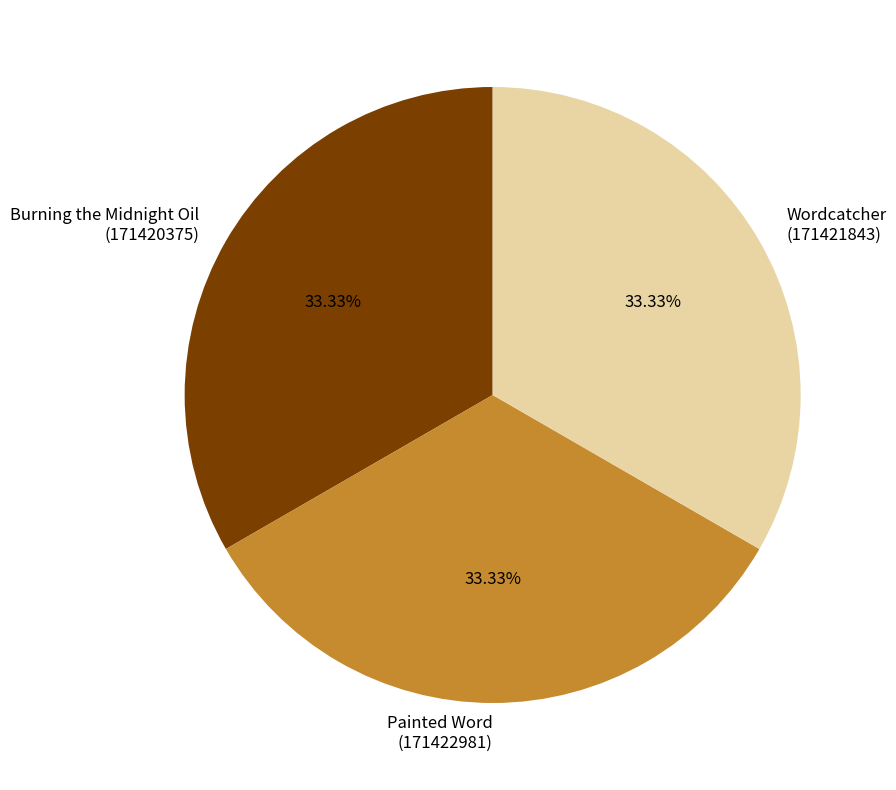

Does Wordcatcher (171421843) account for over 50% of the chart?

No